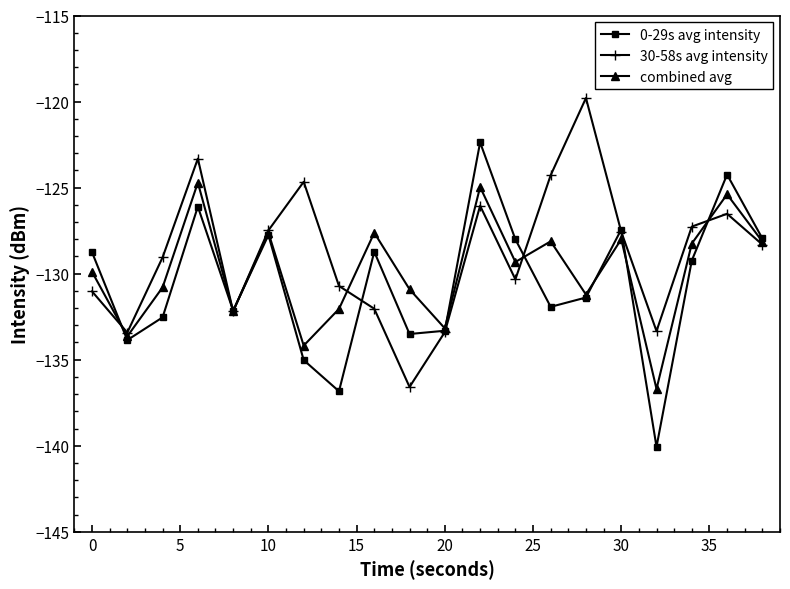

What is the smallest value displayed?

-140.1